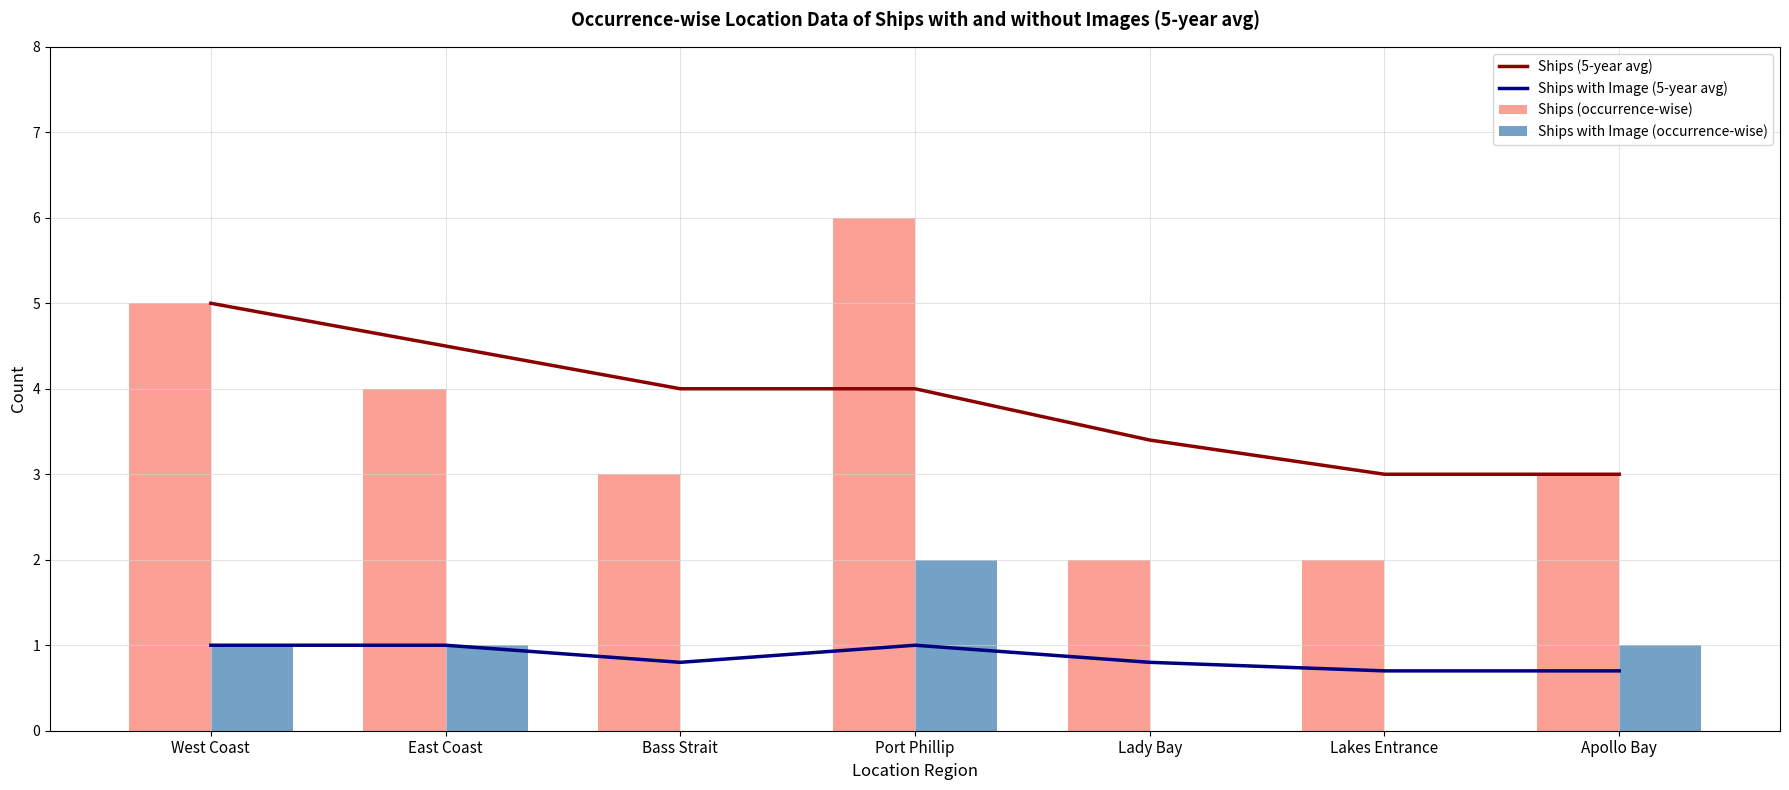

At how many categories does at least one series exceed 1?

7